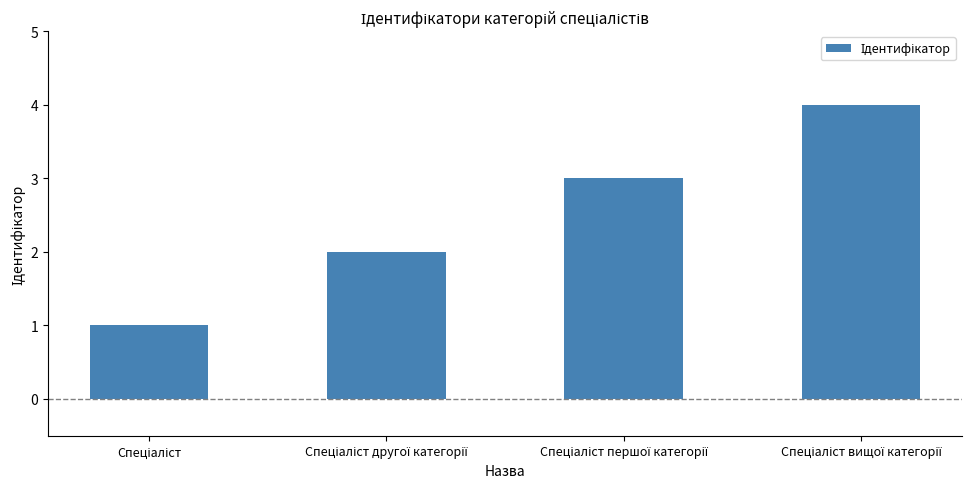

What is the sum of all values?

10